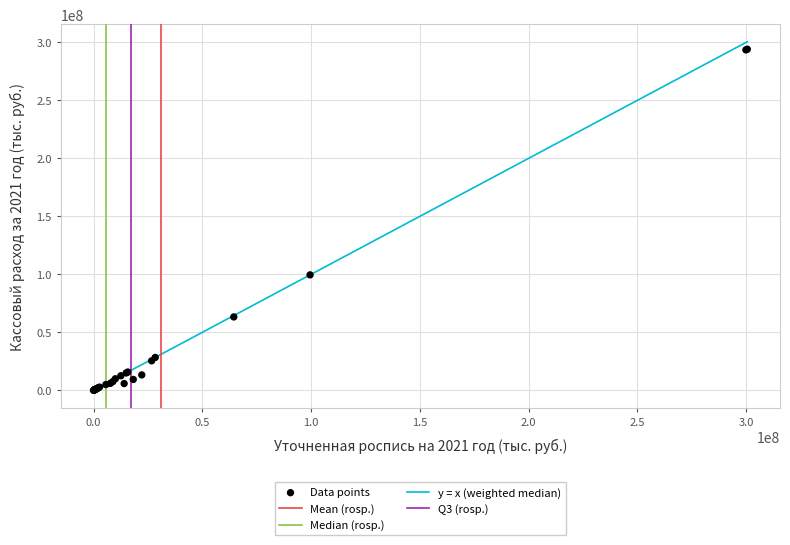

What Y value in the scatter plot is closest to 147059741?

99539270.0